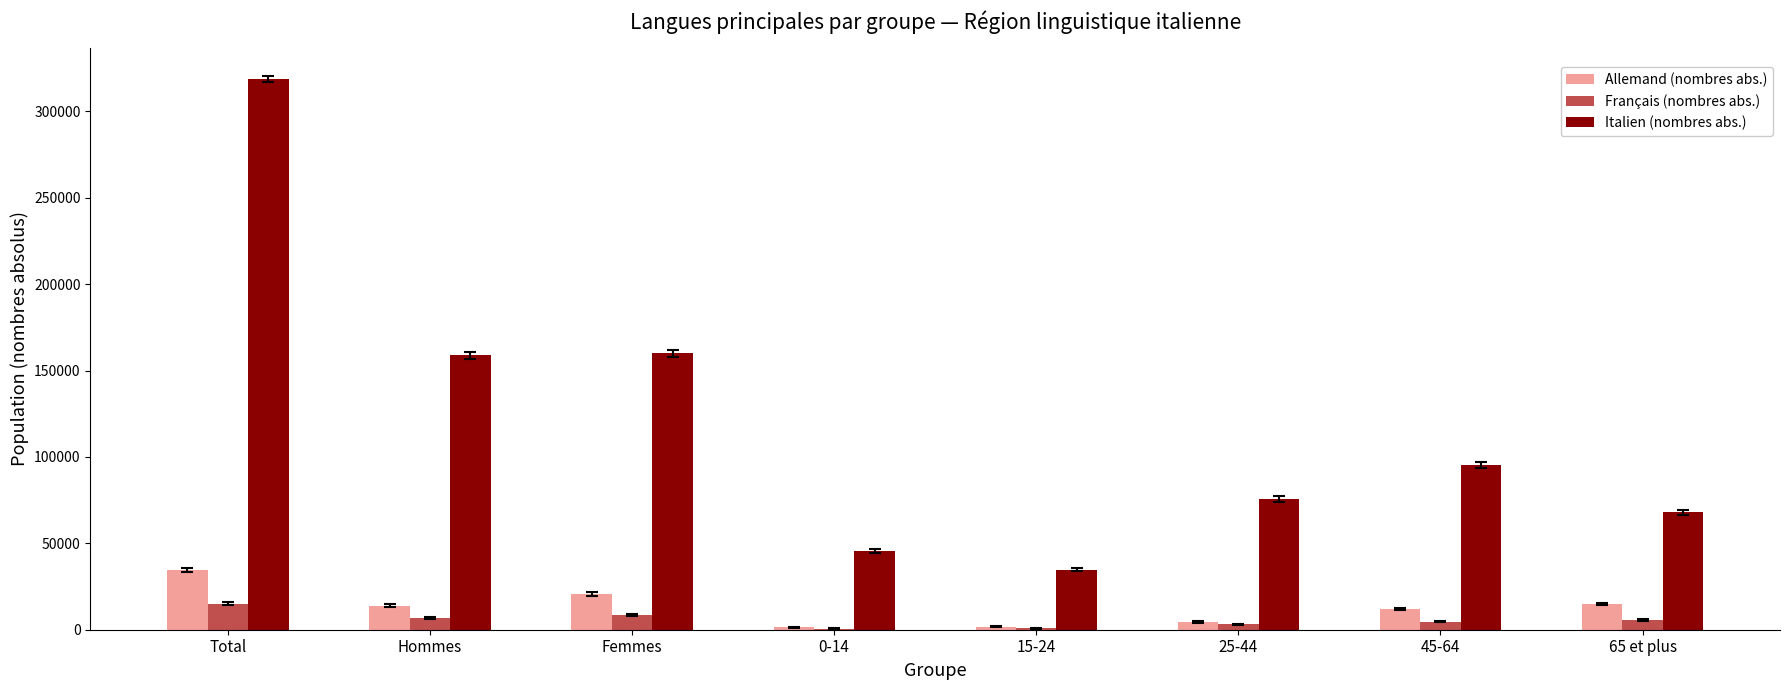

What is the total value across all series at Hommes?

179541.6